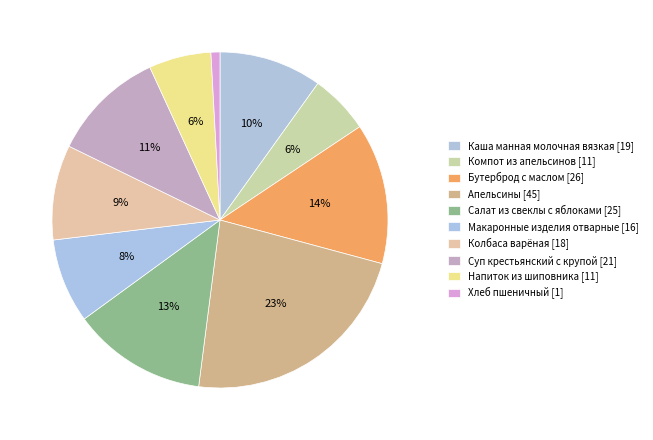

Count the number of slices in the pie.

10